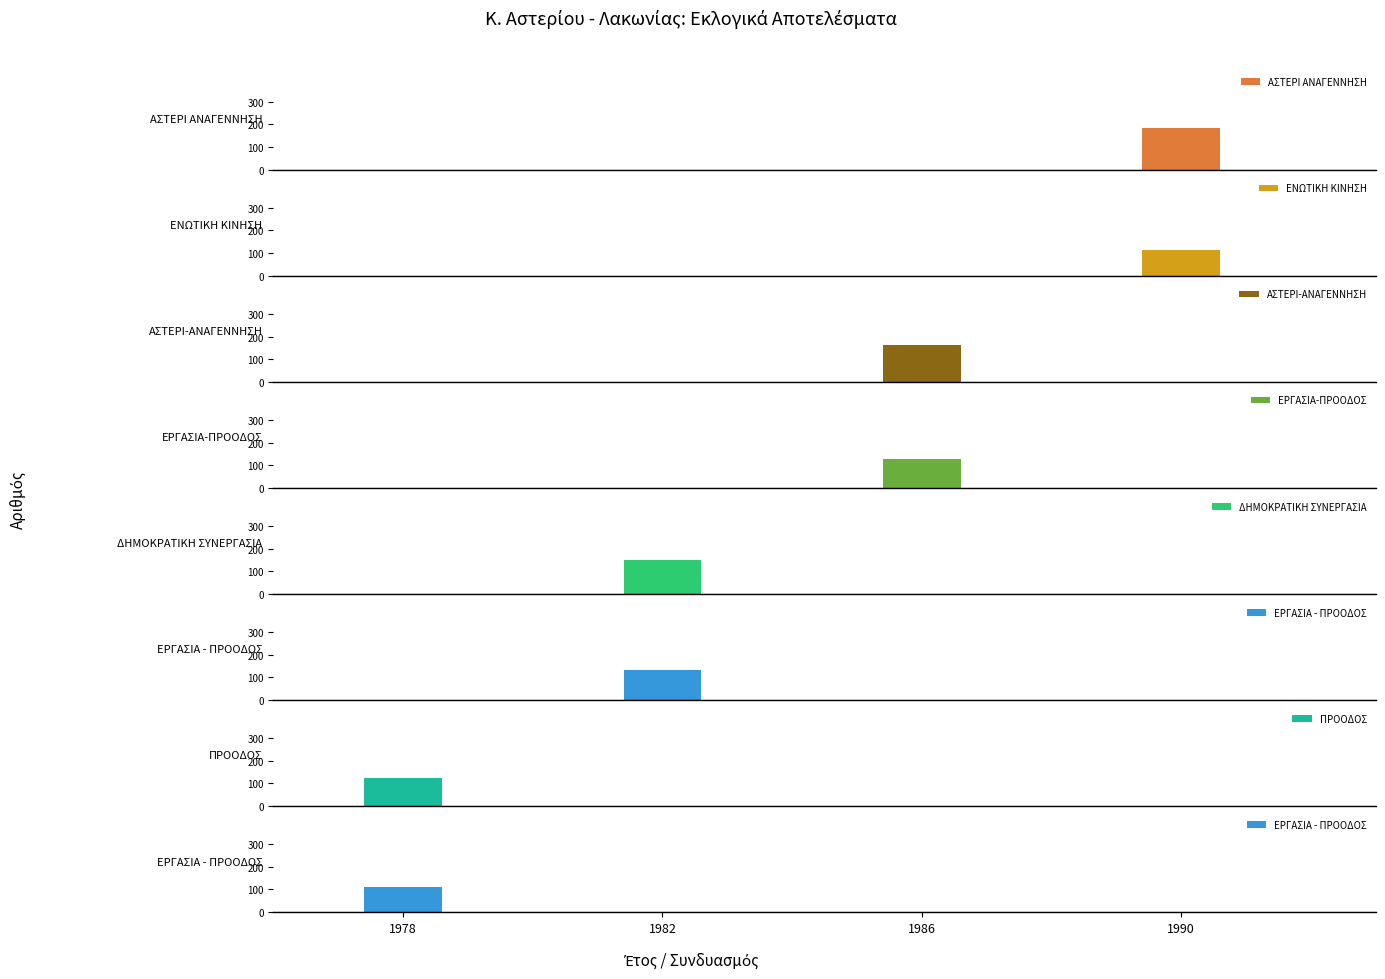

What is the sum of the ΨΗΦΟΙ (Α) values at 1990-ΕΝΩΤΙΚΗ ΚΙΝΗΣΗ and 1978-ΕΡΓΑΣΙΑ - ΠΡΟΟΔΟΣ?

225